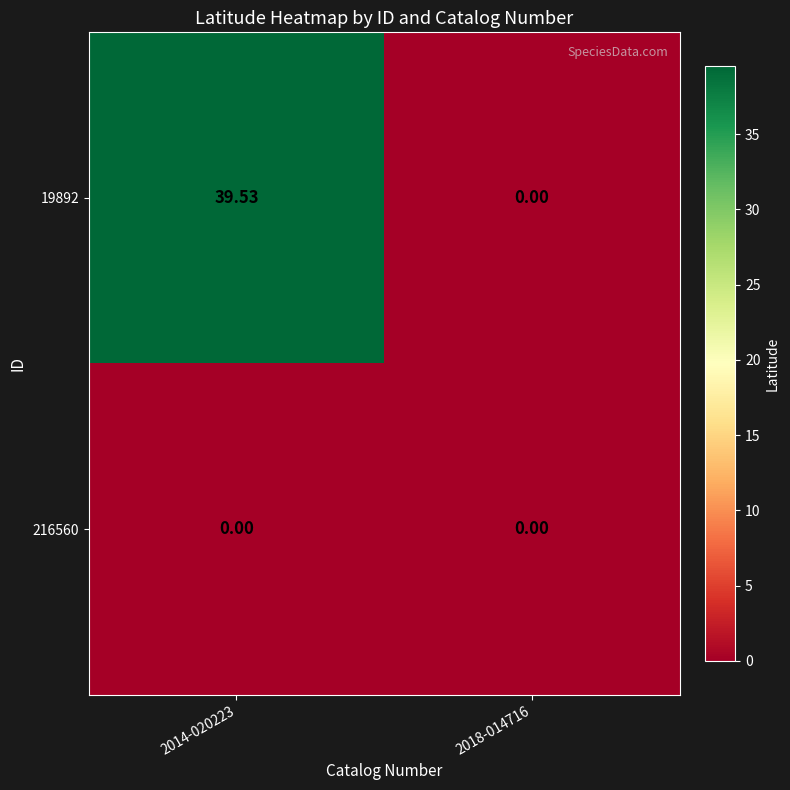

Is the value of 216560 at 2018-014716 greater than the value of 19892 at 2014-020223?

No